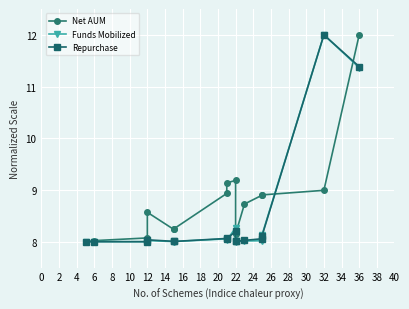

How many interior local peaks does the Net AUM series have?

2